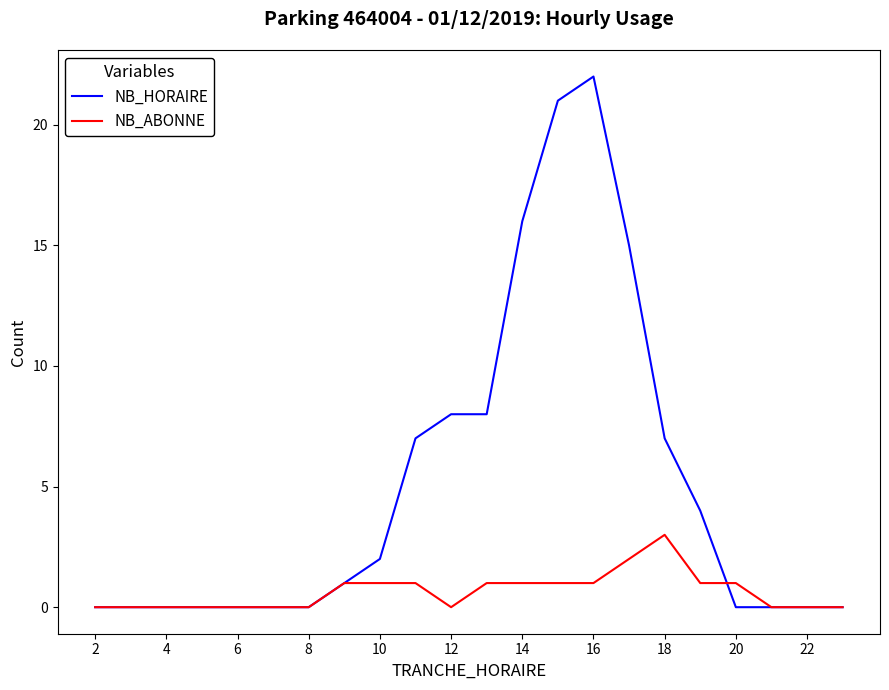

What is the maximum value for NB_ABONNE?

3